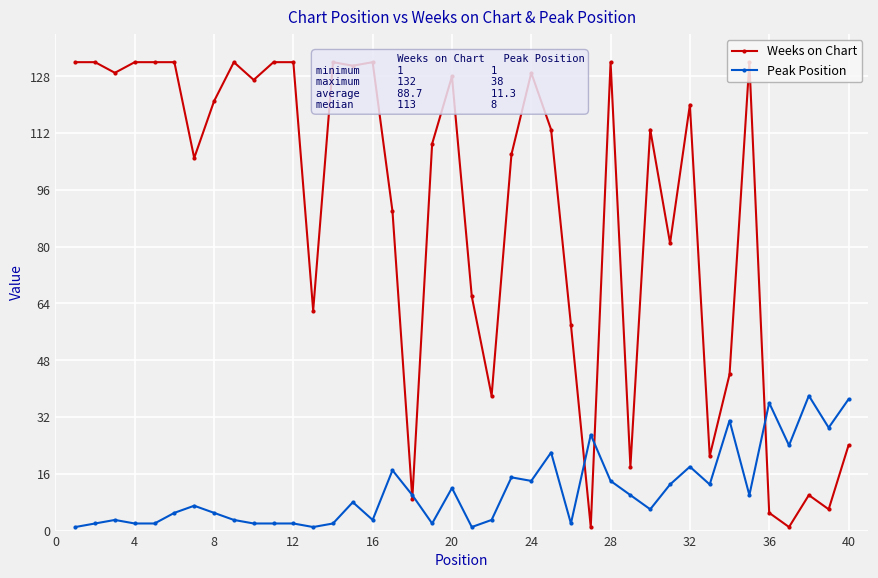

What is the difference between the maximum and minimum values in the Weeks on Chart series?

131